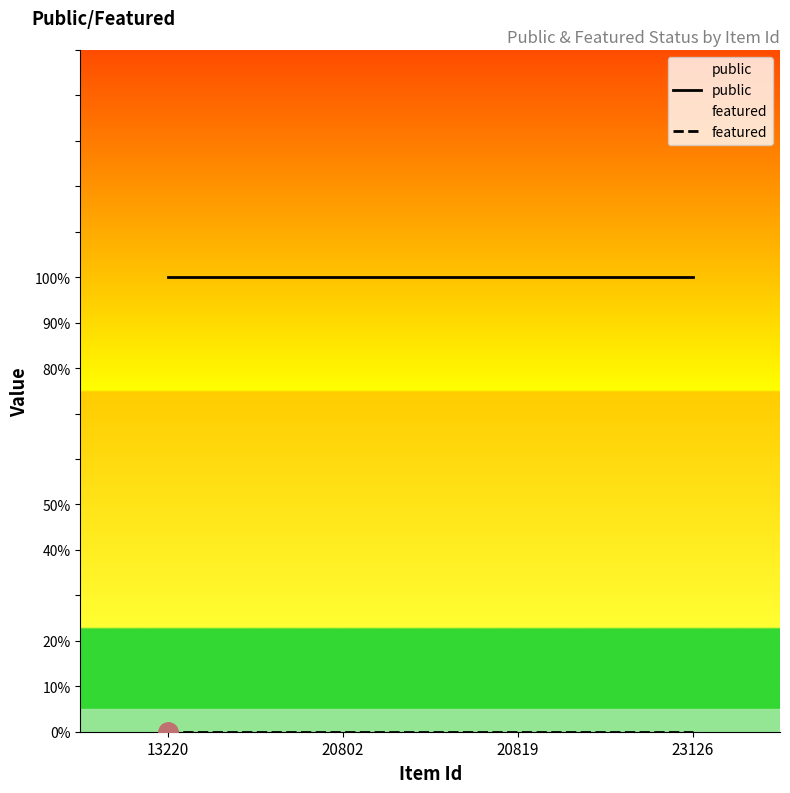

At 13220, list the series in order from largest to smallest.

public, featured